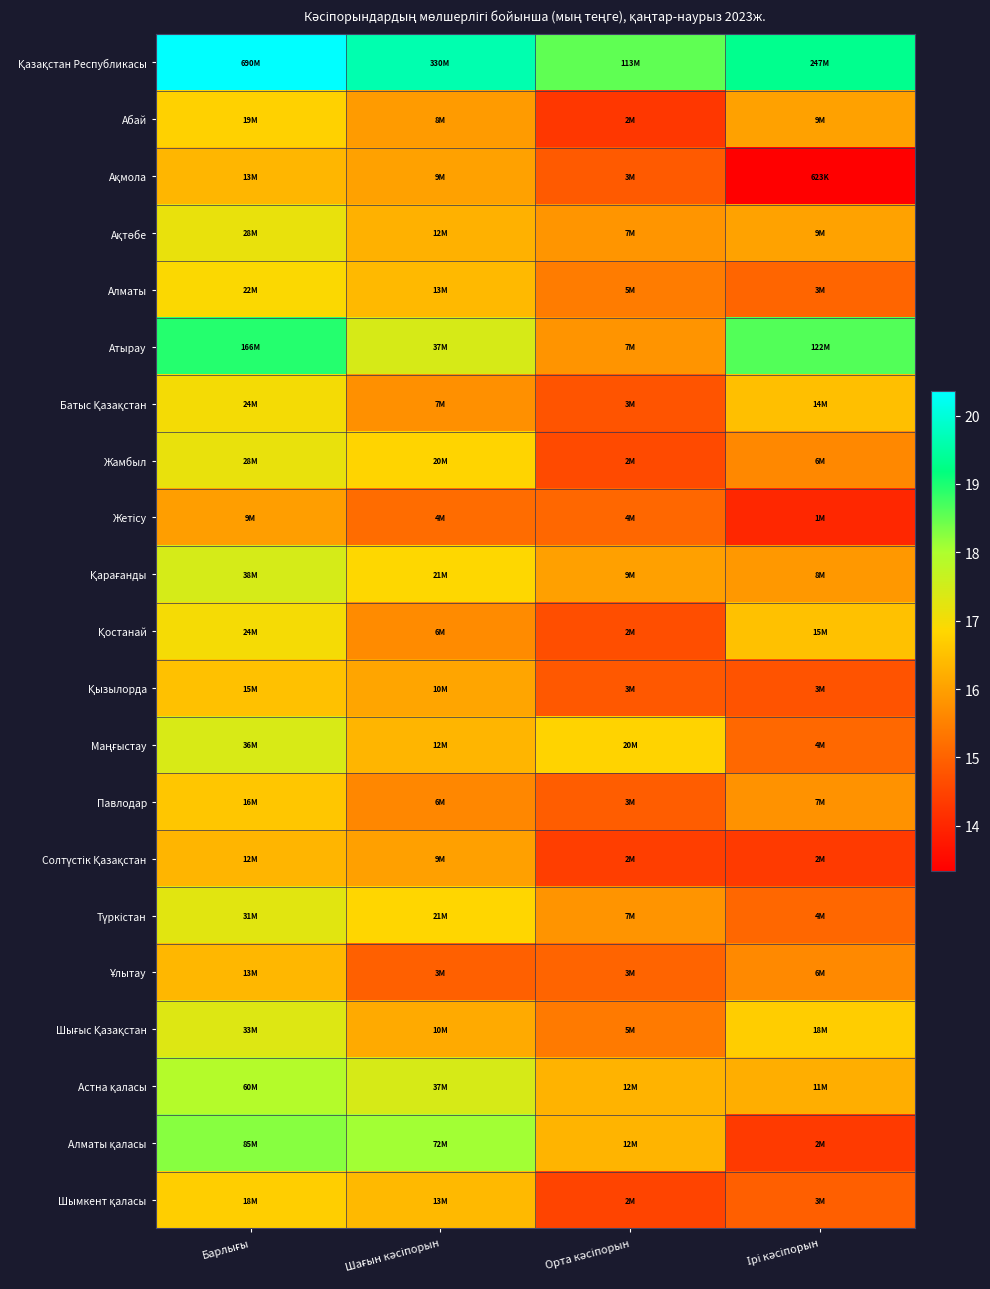

Rank the series by their maximum value, from highest to lowest.

Қазақстан Республикасы, Атырау, Алматы қаласы, Астна қаласы, Қарағанды, Маңғыстау, Шығыс Қазақстан, Түркістан, Жамбыл, Ақтөбе, Батыс Қазақстан, Қостанай, Алматы, Абай, Шымкент қаласы, Павлодар, Қызылорда, Ұлытау, Ақмола, Солтүстік Қазақстан, Жетісу